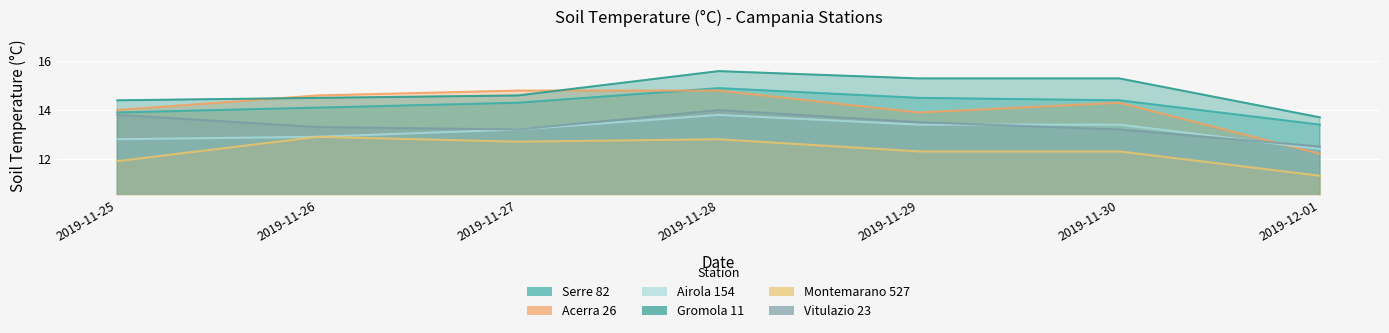

True or false: Montemarano 527 has more than 1 interior local peaks.

True